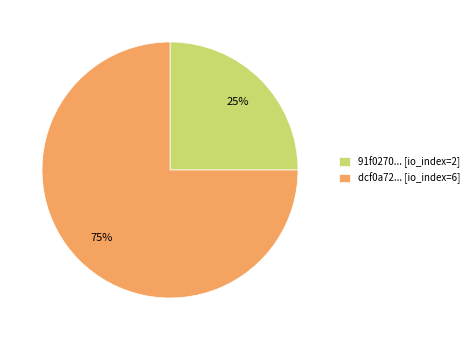

Combined, do 91f0270... [io_index=2] and dcf0a72... [io_index=6] account for over 50%?

Yes